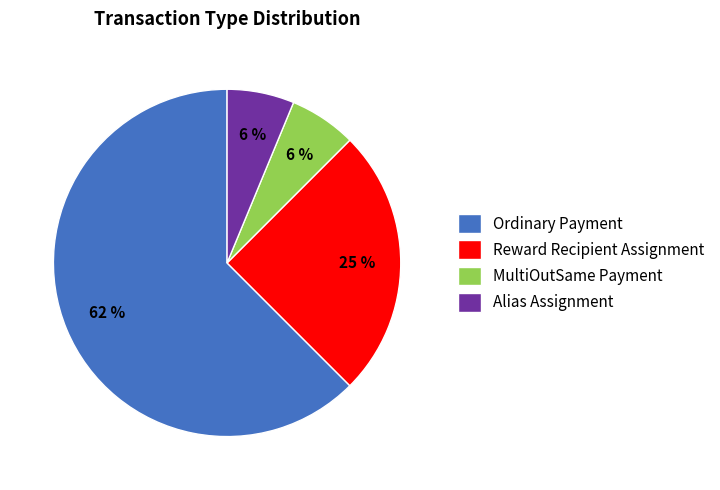

True or false: Reward Recipient Assignment accounts for 31% of the total.

False